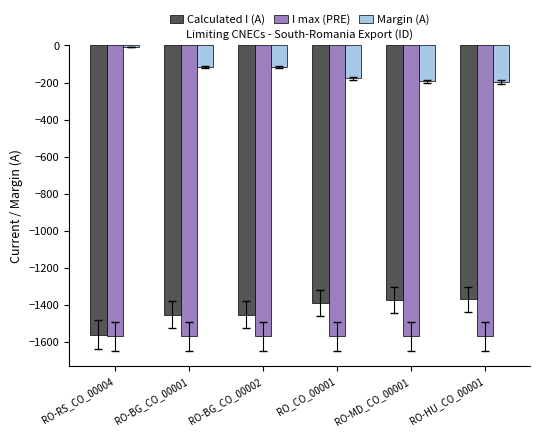

Is it true that Calculated I (A) equals -571 at RO_CO_00001?

False